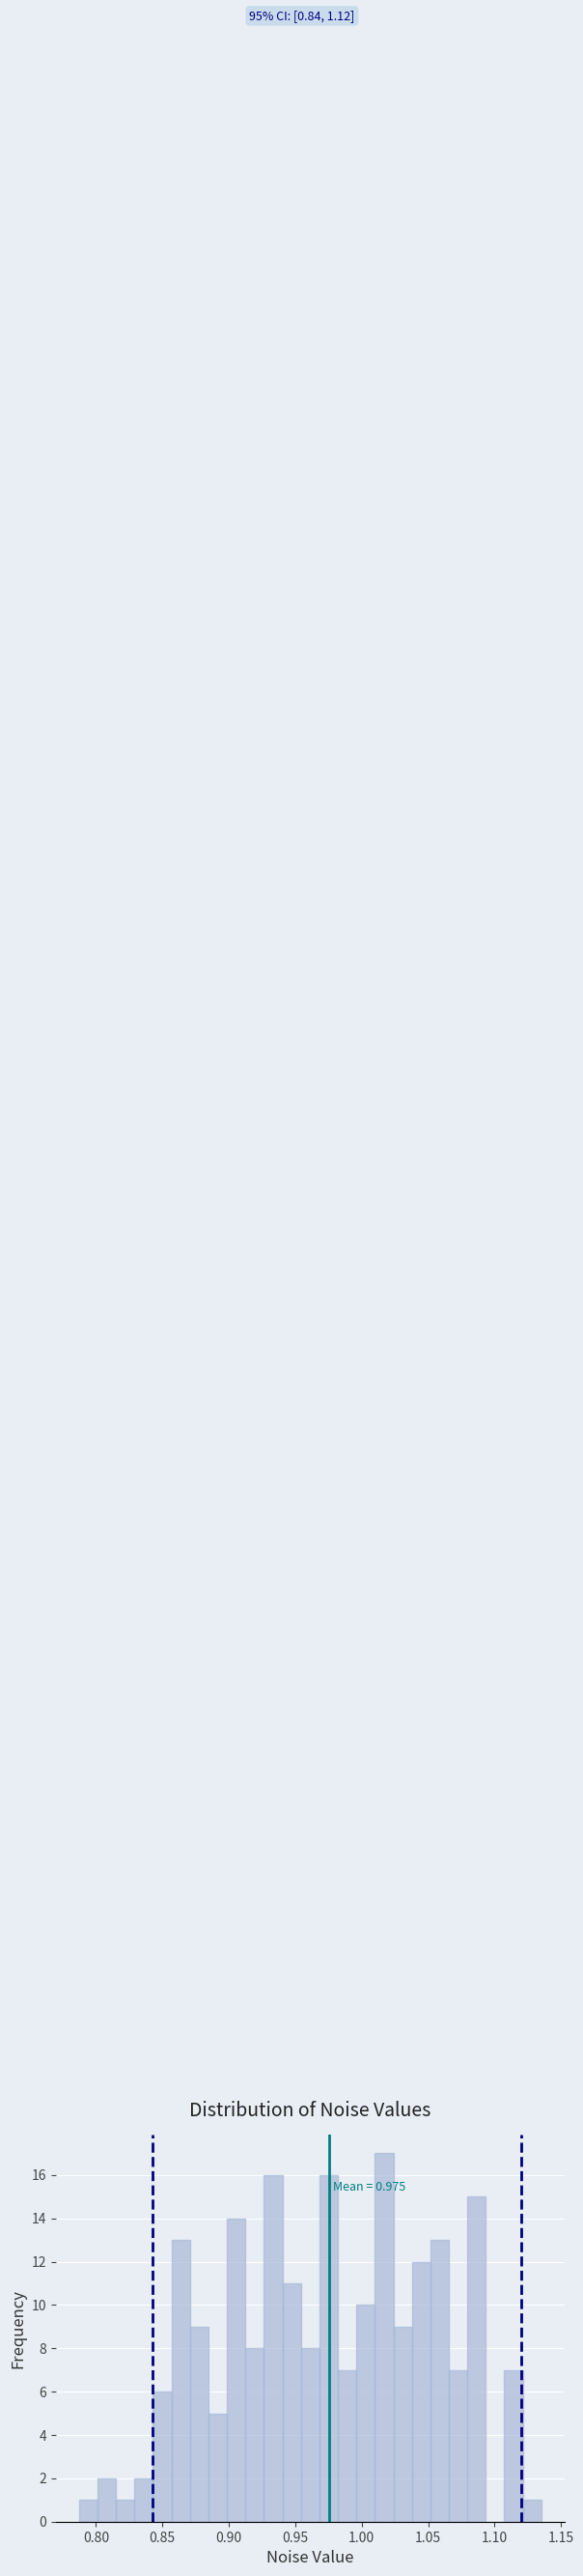

Around what value on the x-axis is the tallest bar? Give the approximate position of its centre, as read against the axis.

1.015